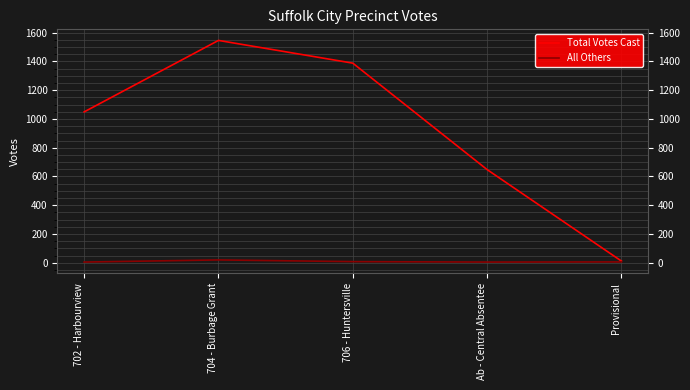

What is the highest value of the Total Votes Cast series?

1546